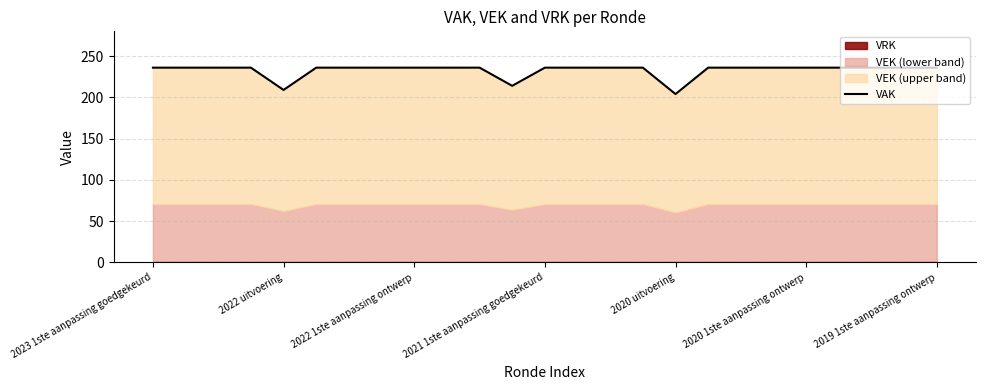

The value of VAK at 2022 uitvoering is 209. True or false?

True